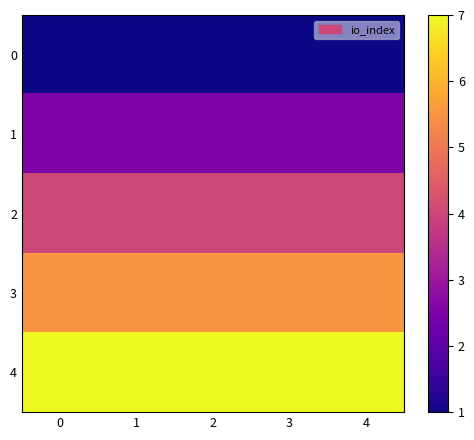

What is the maximum value shown in the chart?

7.0